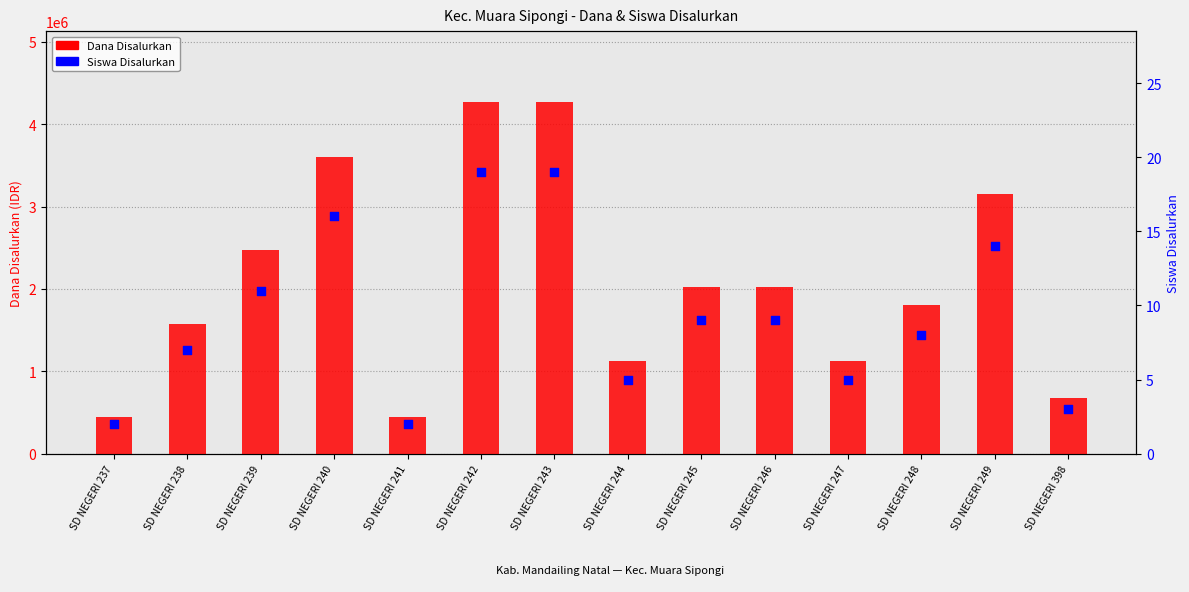

Is the value of Dana Disalurkan at SD NEGERI 249 greater than the value of Siswa Disalurkan at SD NEGERI 240?

Yes